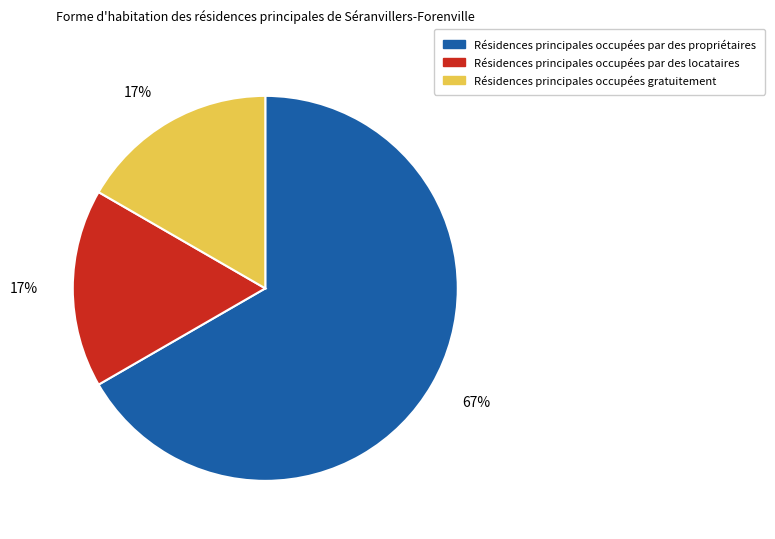

How many segments does this pie chart have?

3